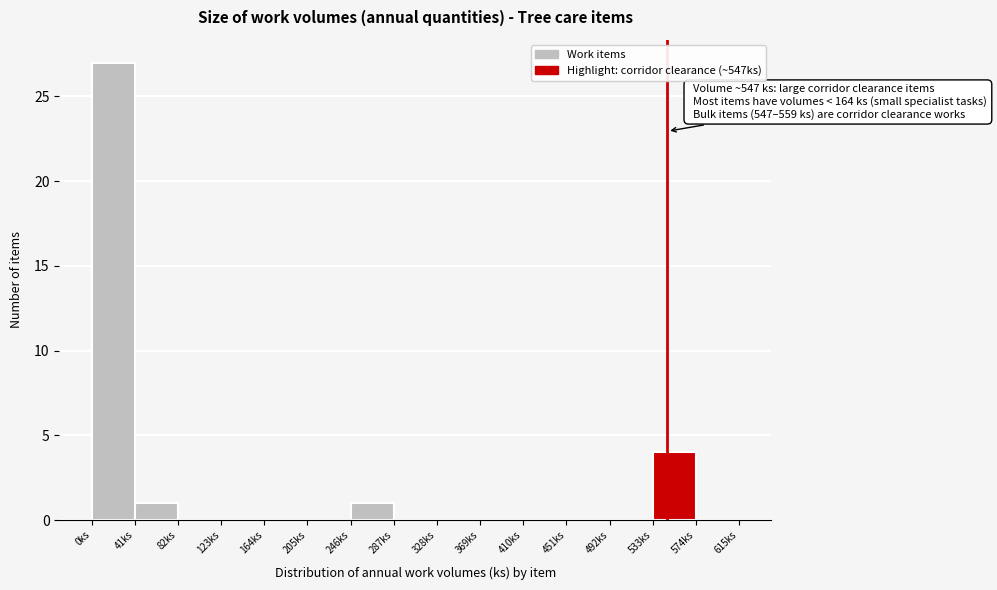

Over which range of the x-axis is the bar tallest?

0 to 41